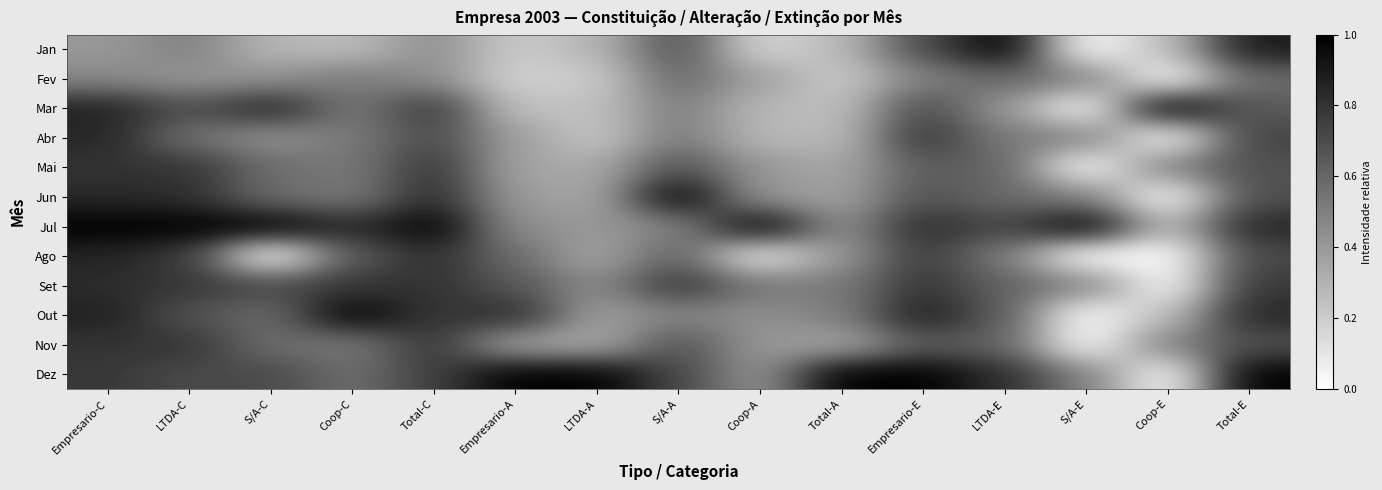

Which category has the lowest value across all series?

S/A-E